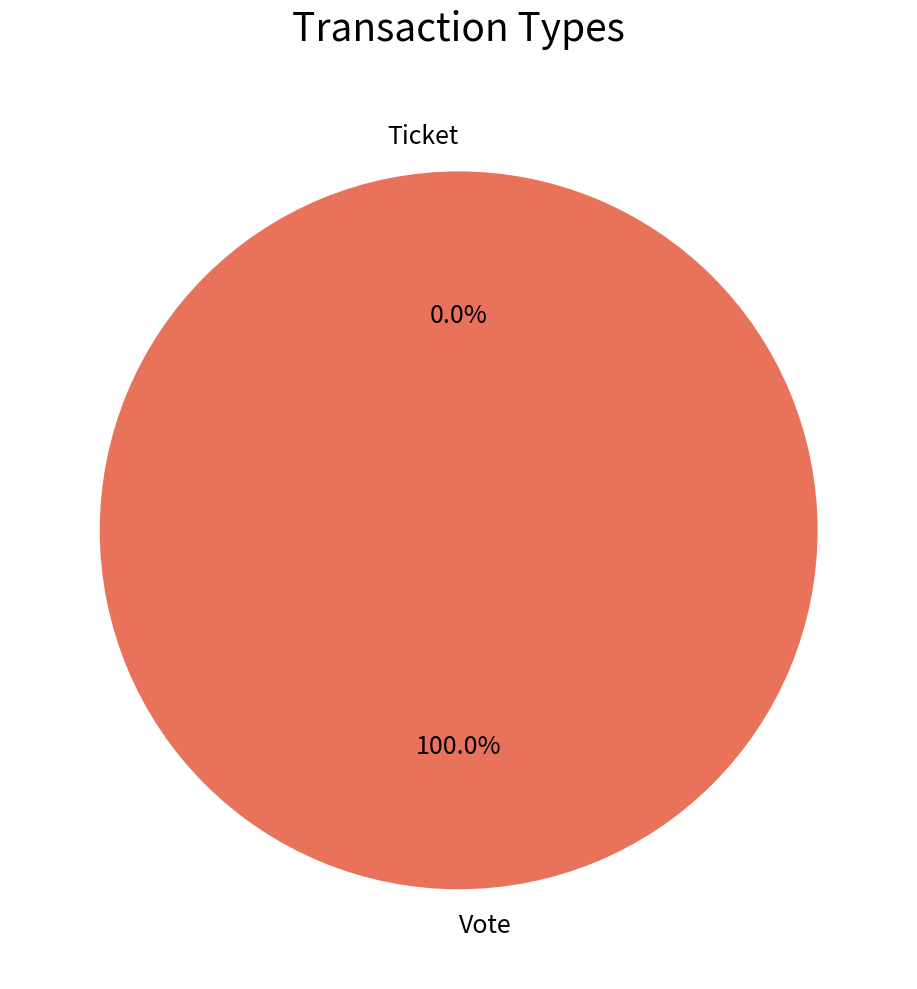

Do Vote and Ticket together represent more than half of the pie?

Yes